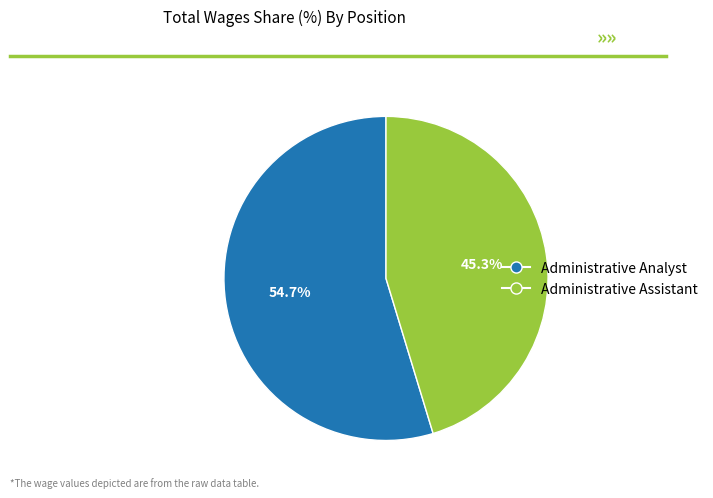

What percentage is the Administrative Analyst slice, to the nearest percent?

55%